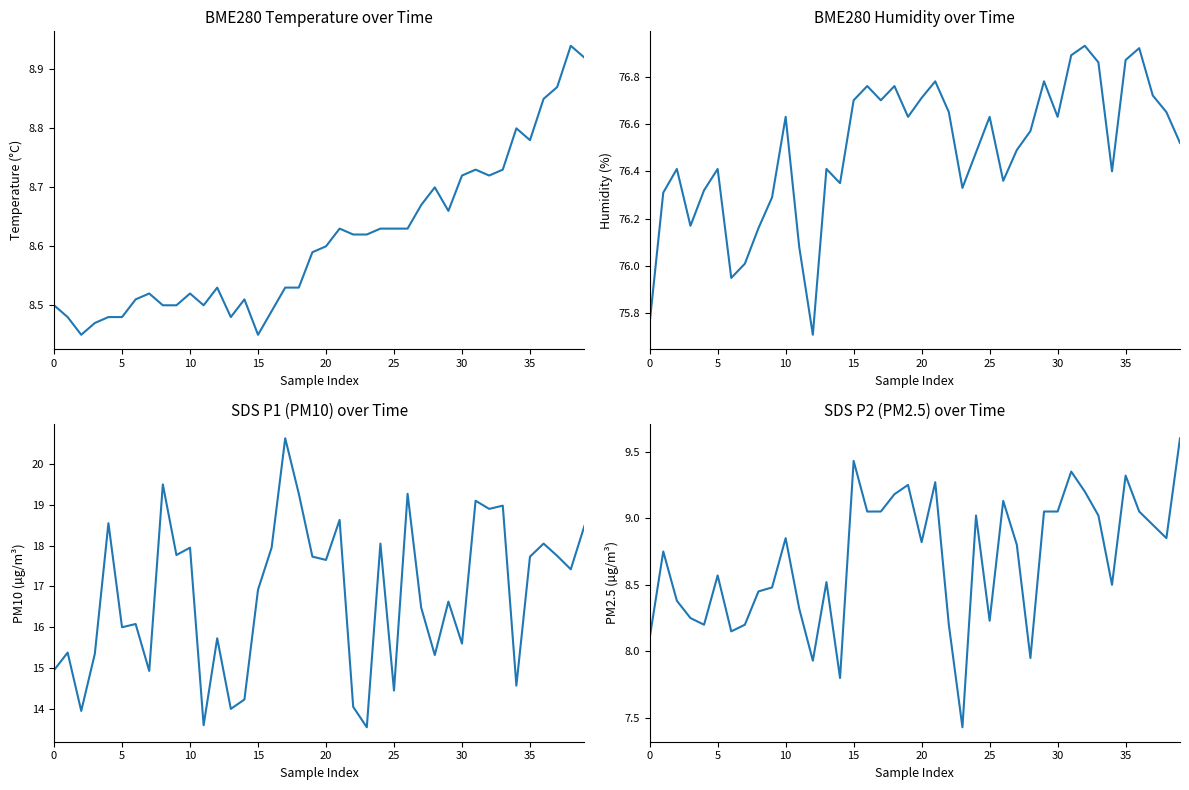

What is the difference between the highest and lowest values at 11?

67.8